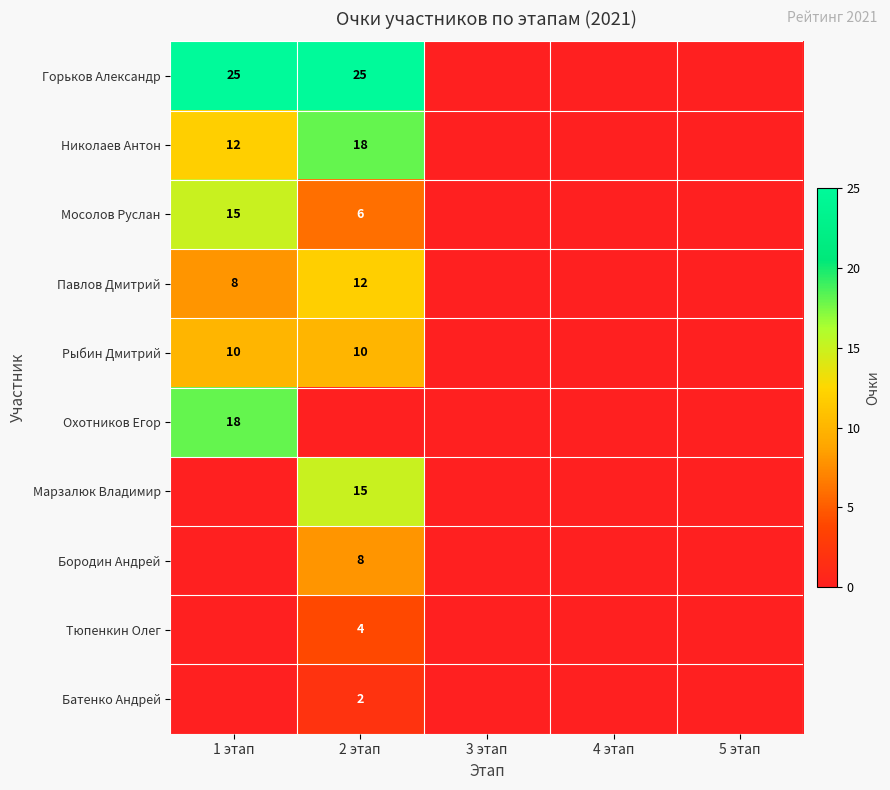

The Тюпенкин Олег series shows 7 at 2 этап. True or false?

False